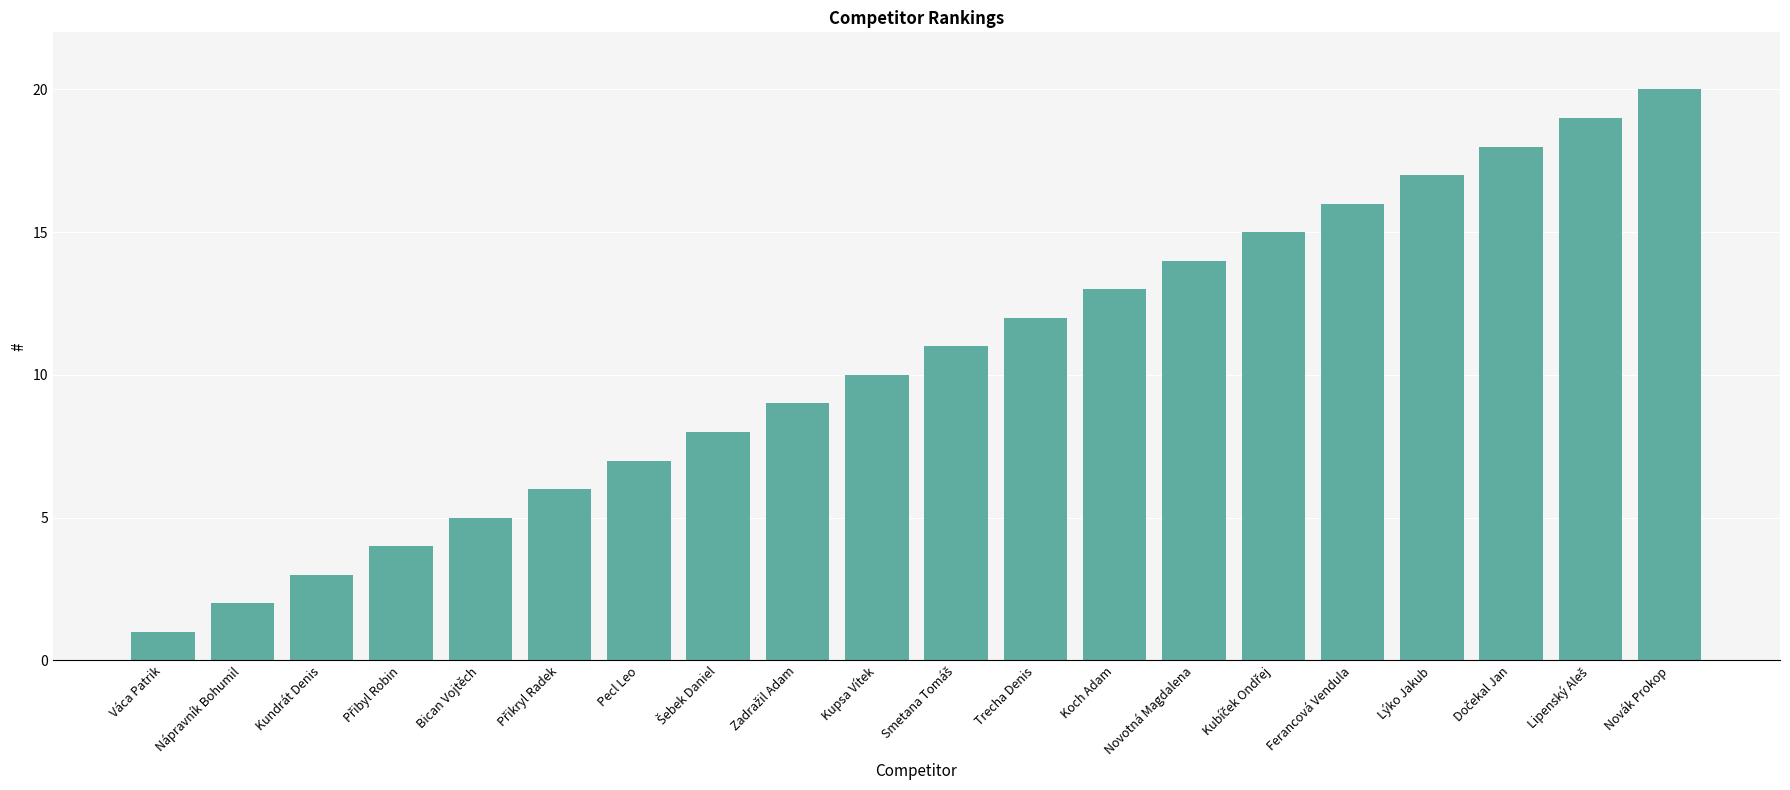

What is the minimum value shown in the chart?

1